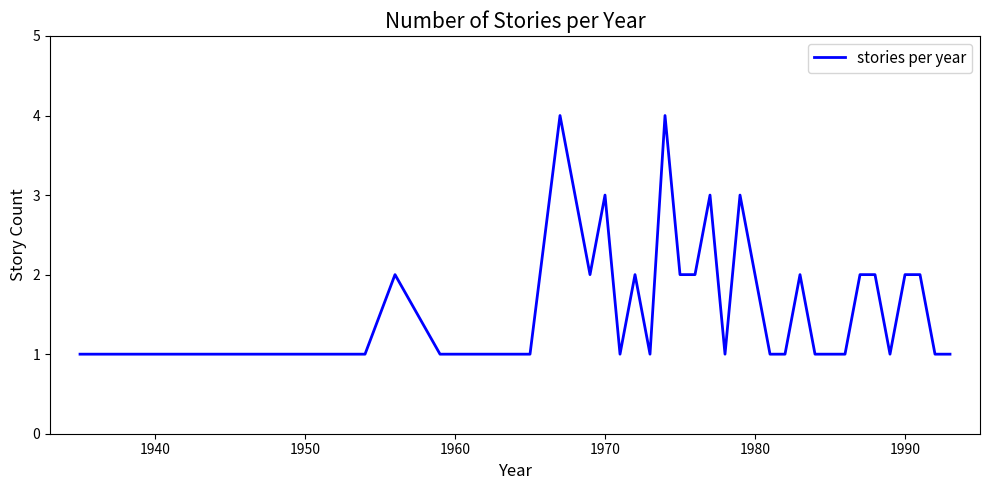

What is the difference between the maximum and minimum values?

3